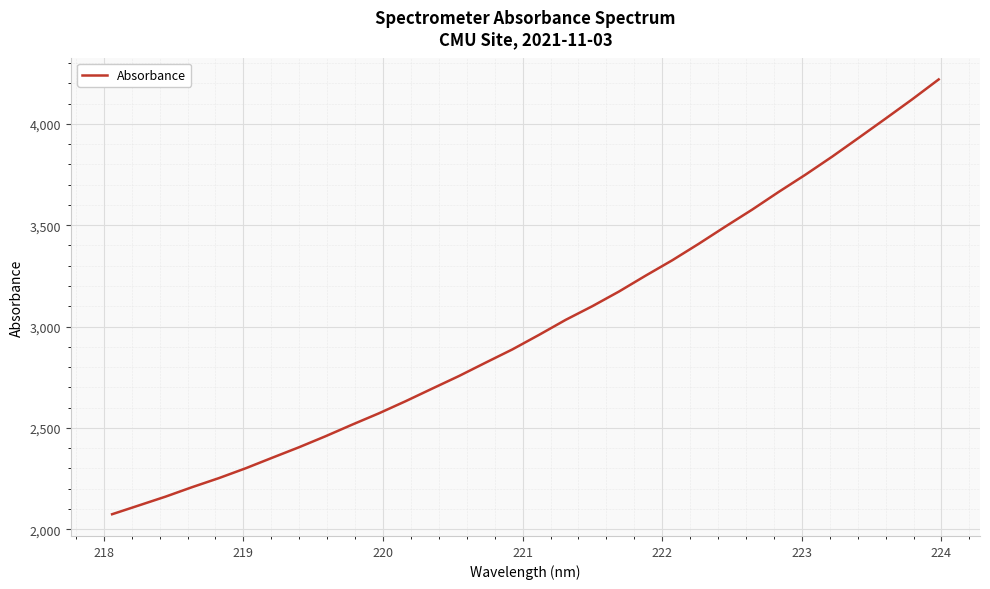

What is the difference between the maximum and minimum values?

2145.3